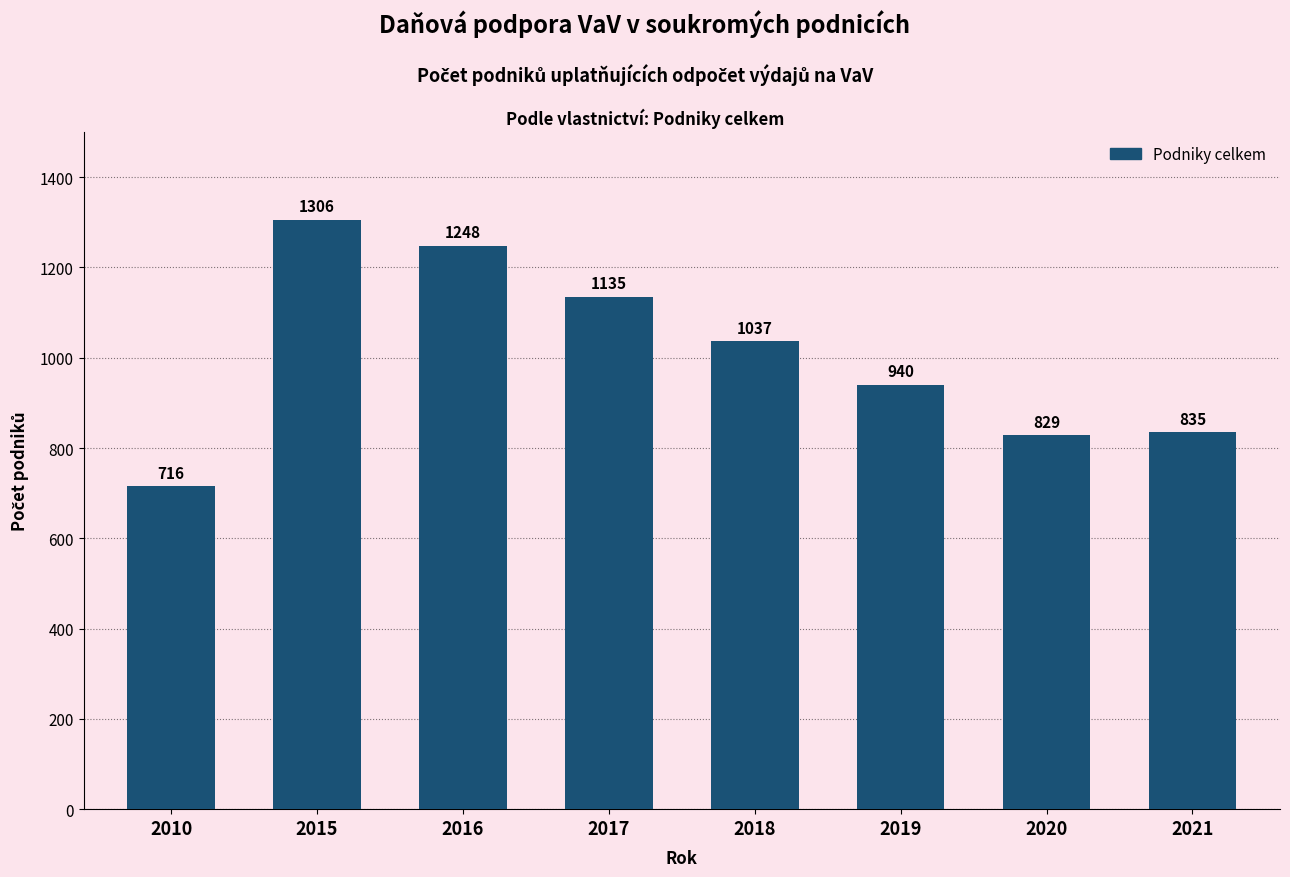

Reading right to left, what are all the values shown in this chart?

835	829	940	1037	1135	1248	1306	716